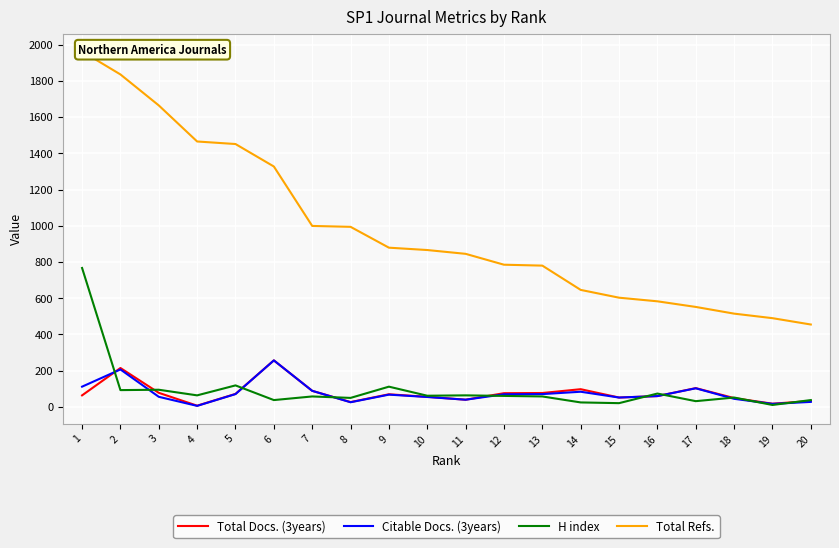

Is this an area chart (filled region under the line)?

No